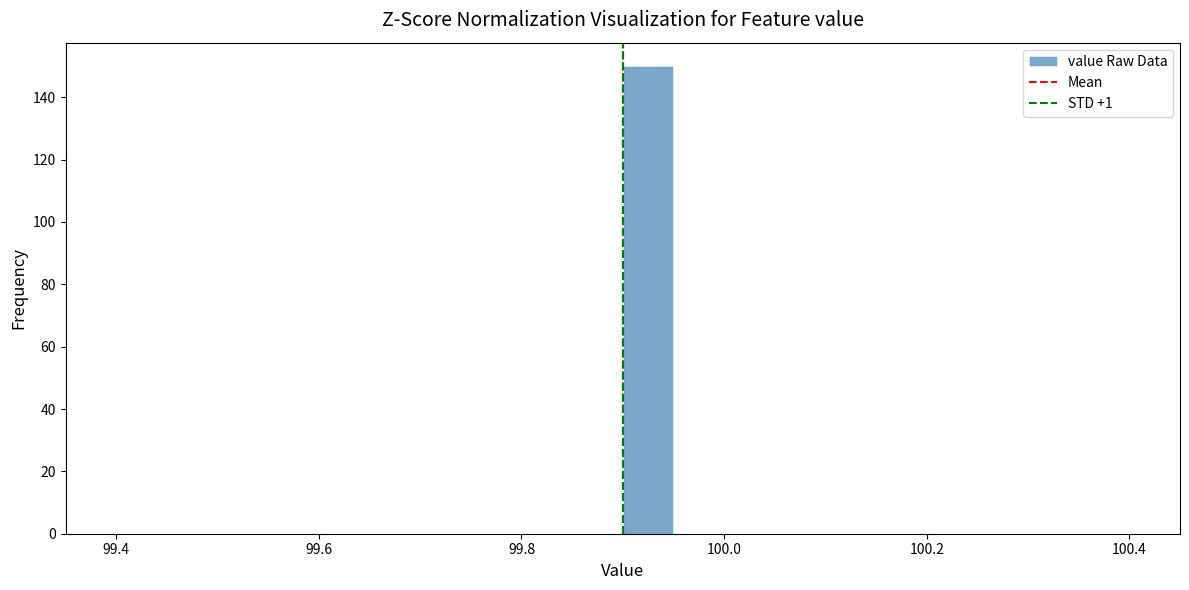

Read against the x-axis, roughly where is the centre of the tallest bar?

99.92